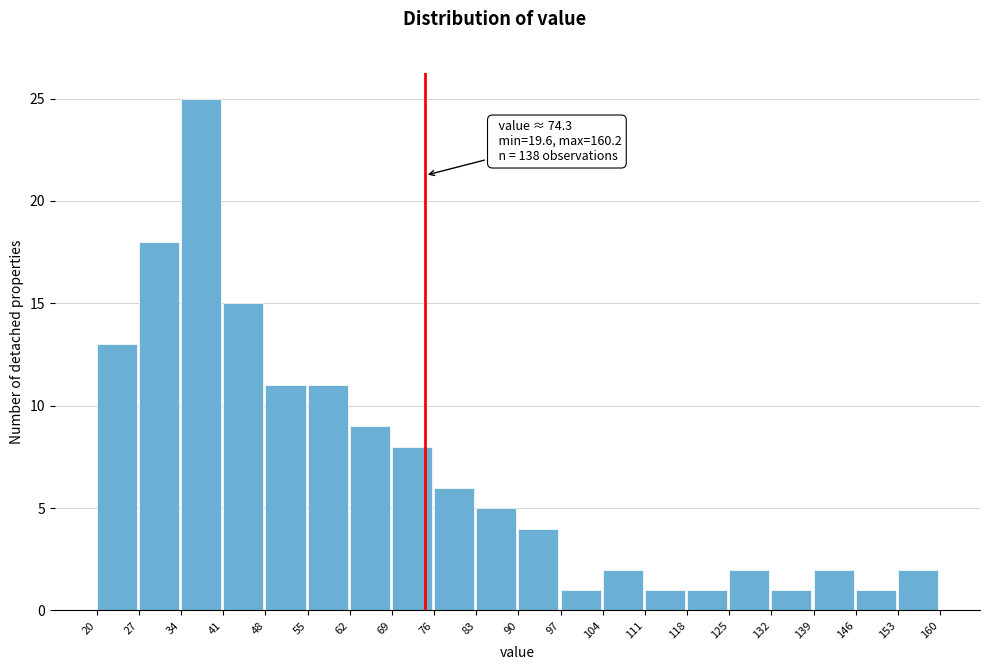

Which range on the x-axis has the tallest bar?

34 to 41